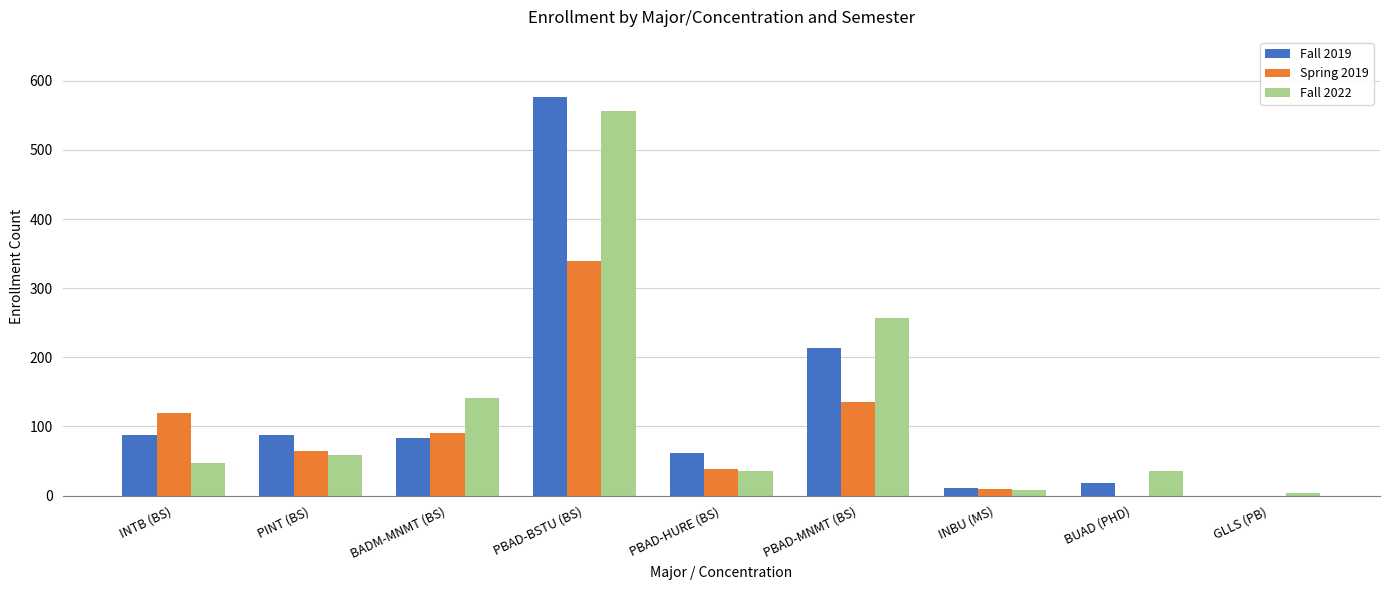

At which category is the sum across all series the highest?

PBAD-BSTU (BS)